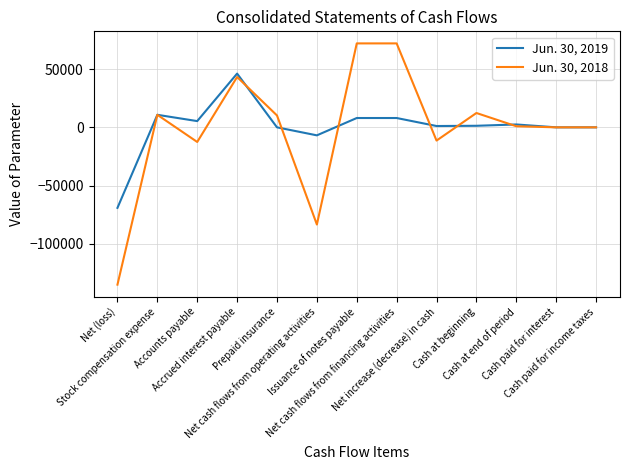

What is the maximum value shown in the chart?

72000